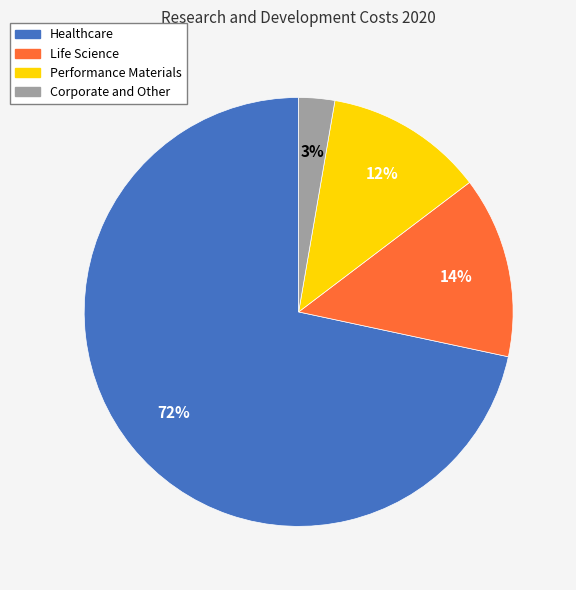

True or false: Performance Materials accounts for 12% of the total.

True